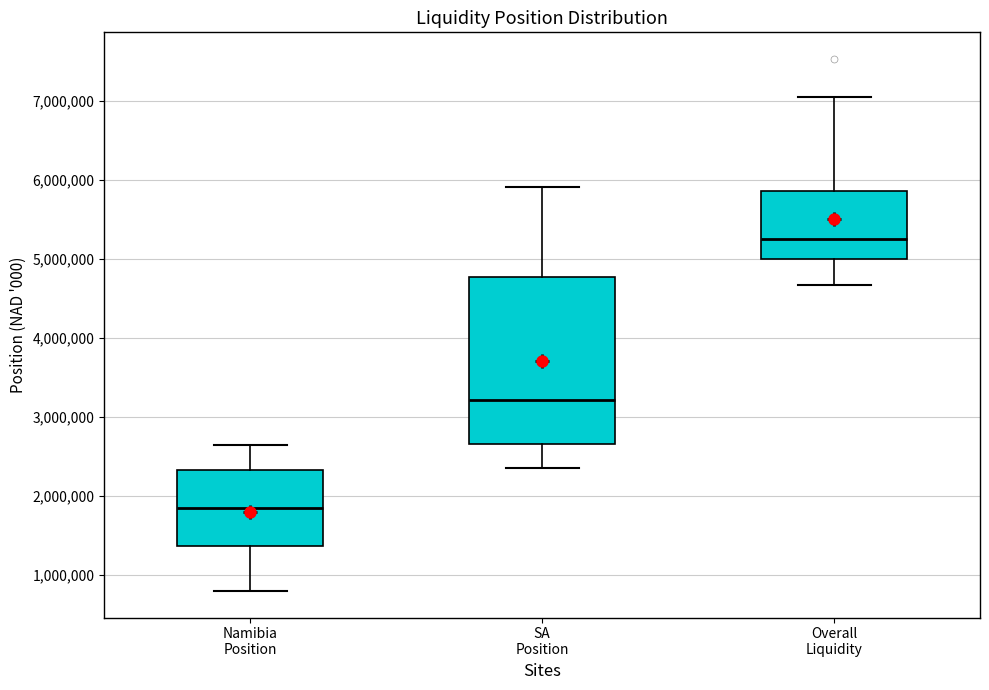

Comparing the boxes themselves (not the whiskers), which one is the tallest?

SA Position